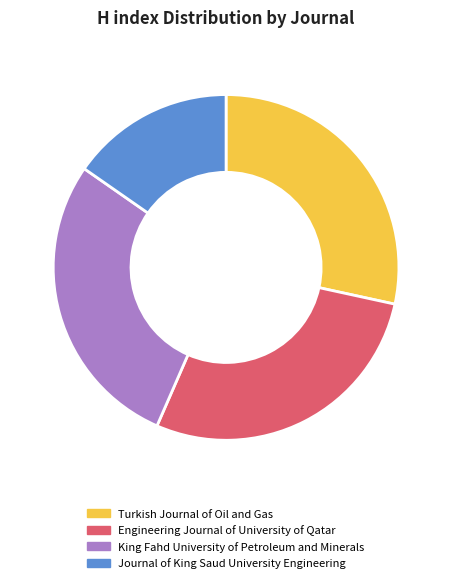

Between Journal of King Saud University Engineering and King Fahd University of Petroleum and Minerals, which is larger?

King Fahd University of Petroleum and Minerals